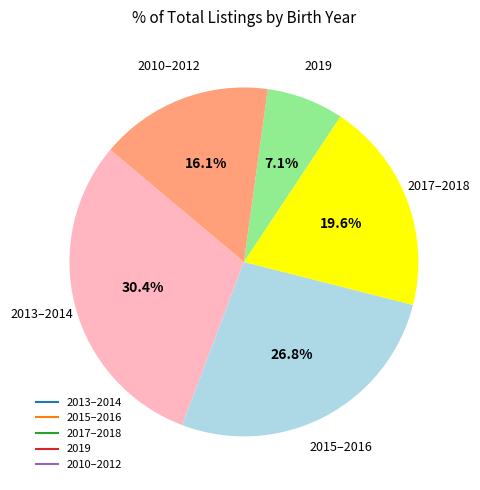

Does any single category account for the majority?

No